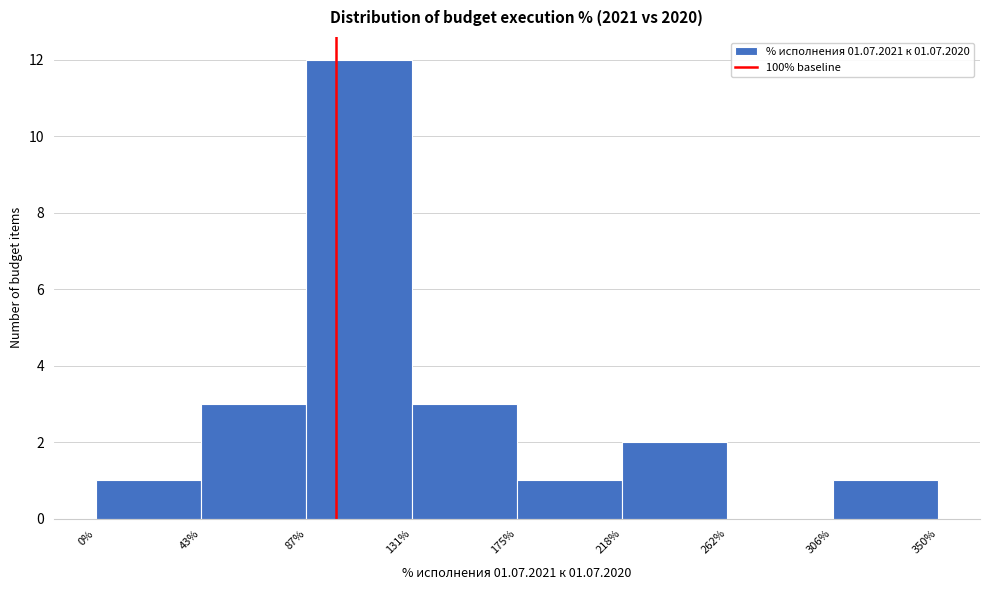

Reading left to right, transcribe this chart: for each bar, give the range it covers on the x-axis and its height. The values are not printed on the chart, so give them approximately, as read against the axis.

0% to 43%: 1
43% to 87%: 3
87% to 131%: 12
131% to 175%: 3
175% to 218%: 1
218% to 262%: 2
262% to 306%: 0
306% to 350%: 1